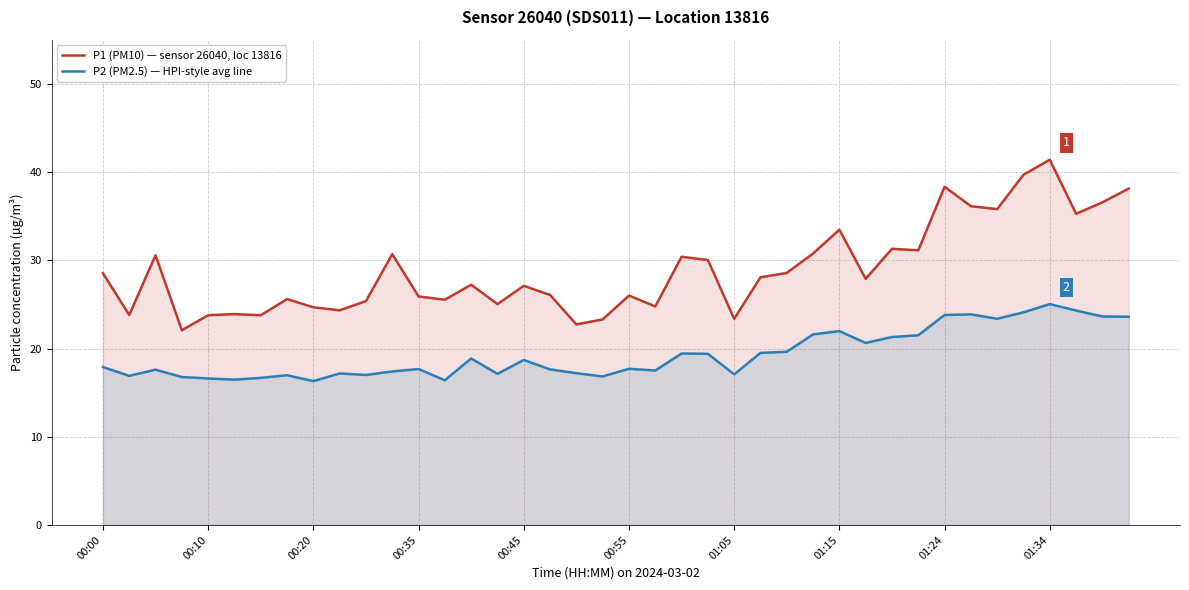

Is it true that P2 (PM2.5) — HPI-style avg line equals 13.0 at 27?

False